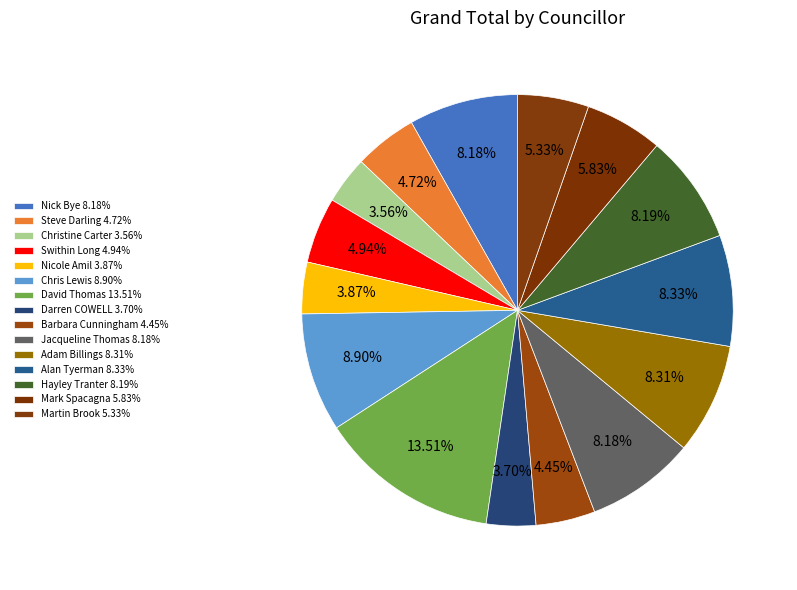

Count the number of slices in the pie.

15